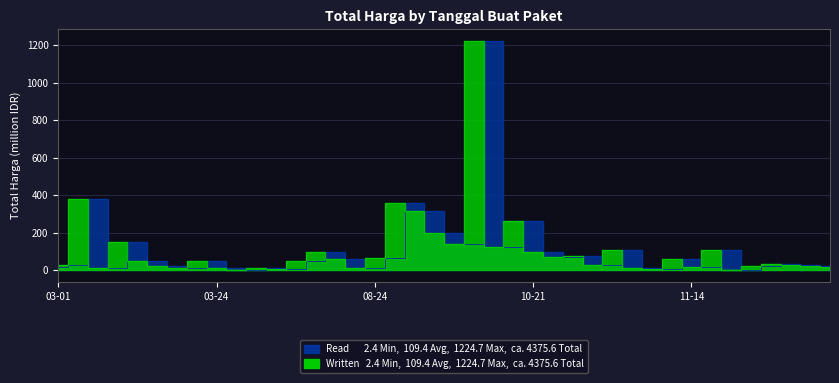

Which series has the widest spread of values?

Read